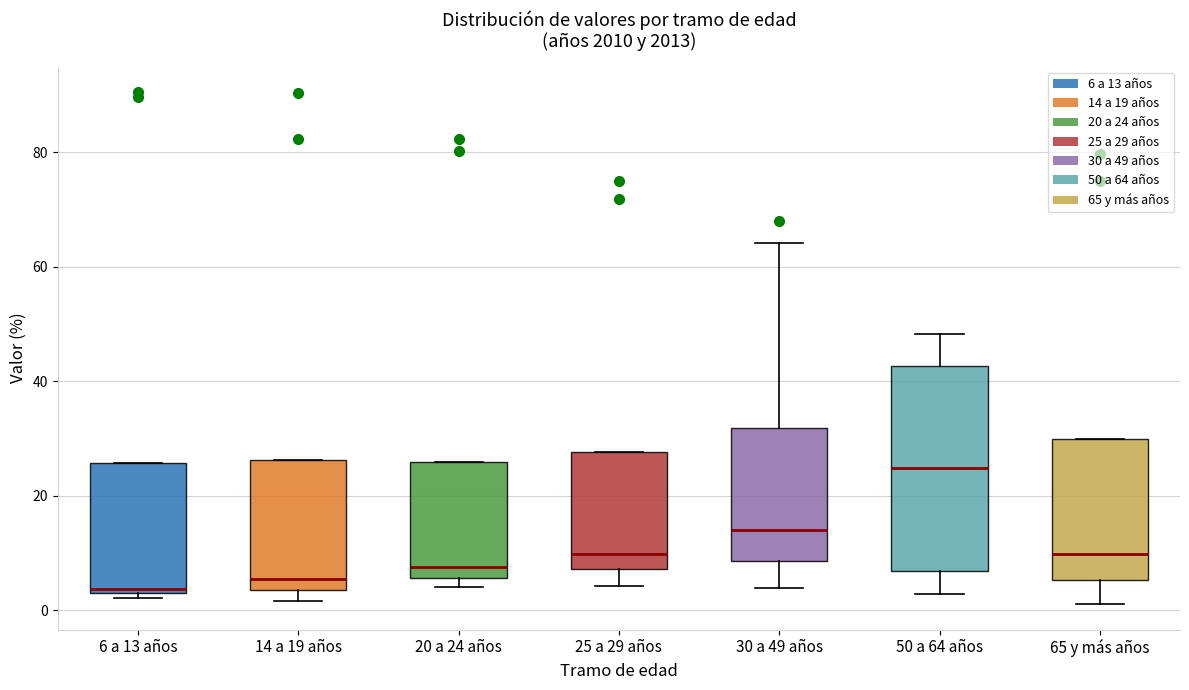

Where is the lower edge of the box for 6 a 13 años on the y-axis? The values are not printed on the chart, so give them approximately, as read against the axis.

4